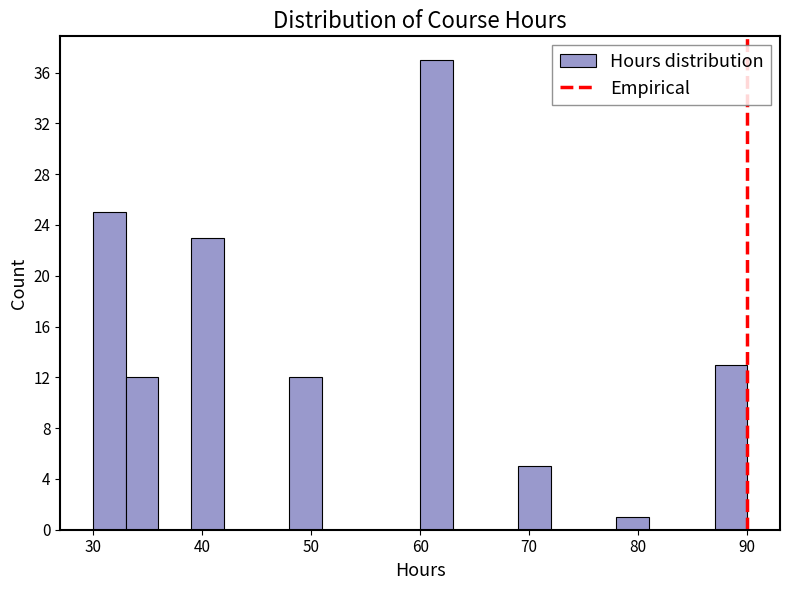

Read against the x-axis, roughly where is the centre of the tallest bar?

62